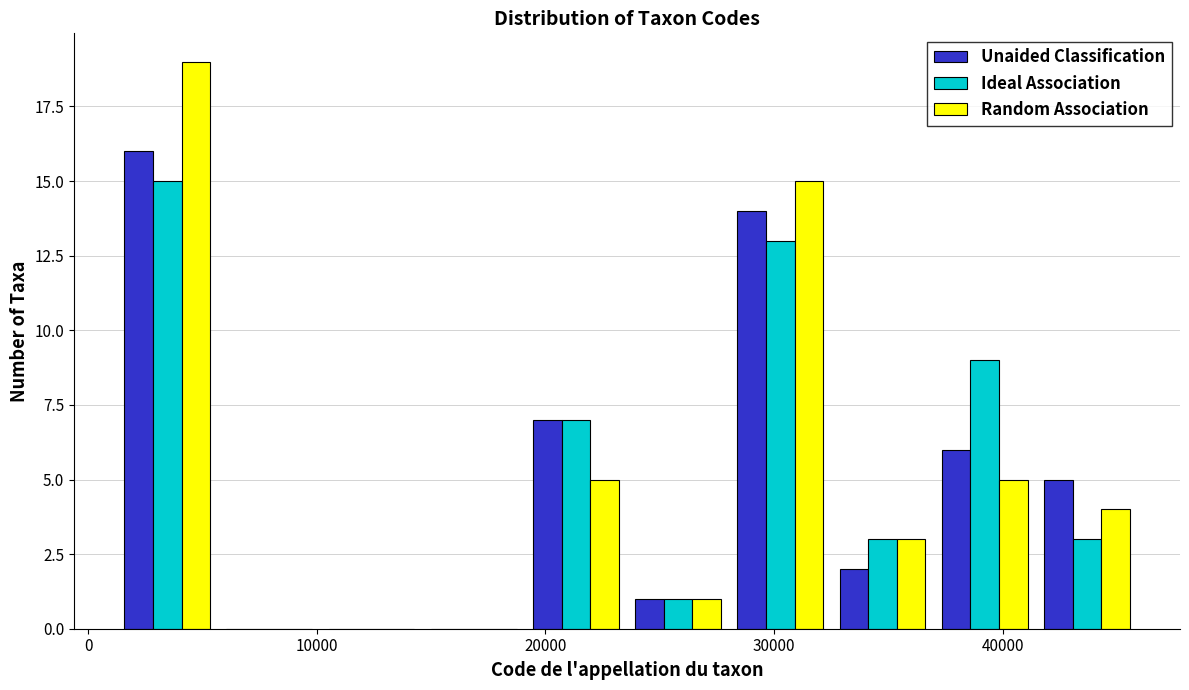

In the Ideal Association series, which range on the x-axis has the tallest bar?

1000 to 6000